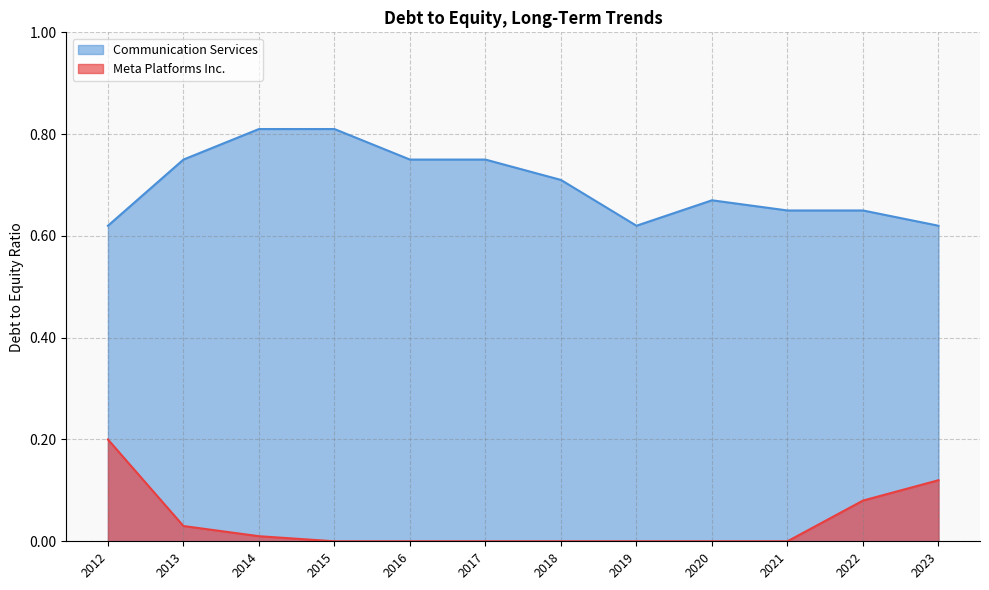

True or false: Communication Services has a value of 0.5 at 2017.

False